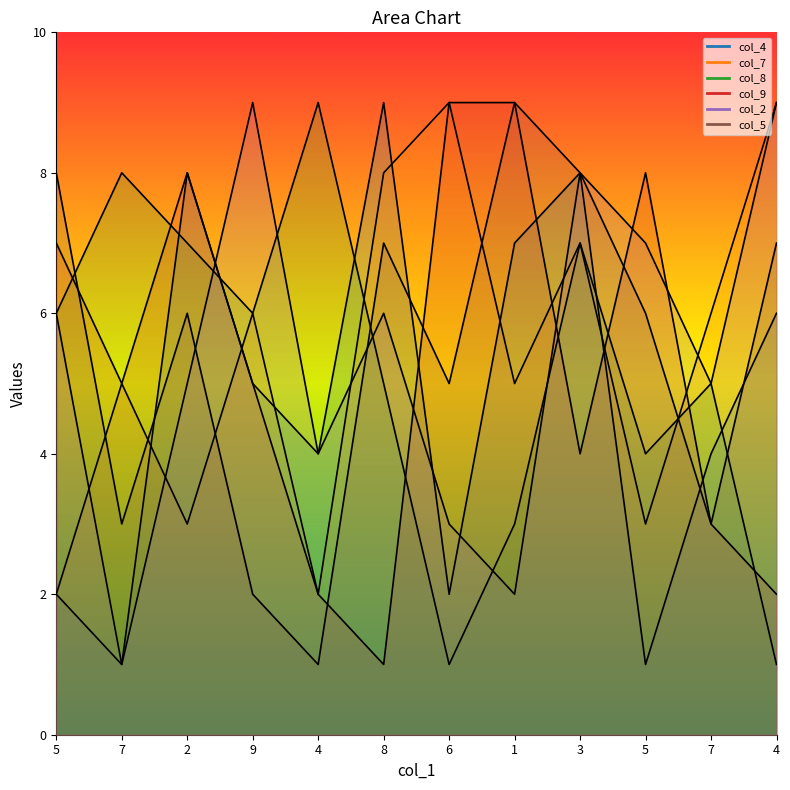

True or false: col_4 and col_5 cross at least once.

True